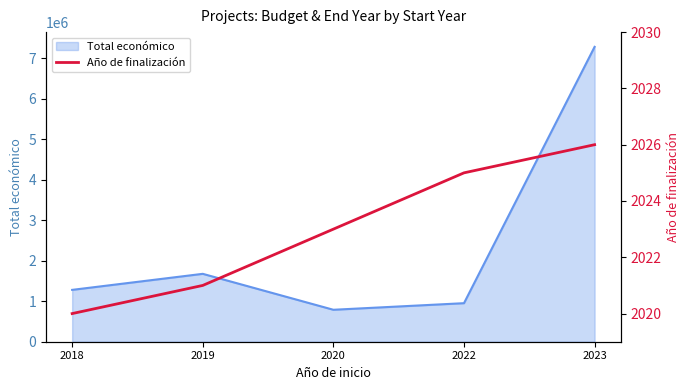

Rank the categories by Total económico value from highest to lowest.

2023, 2019, 2018, 2022, 2020